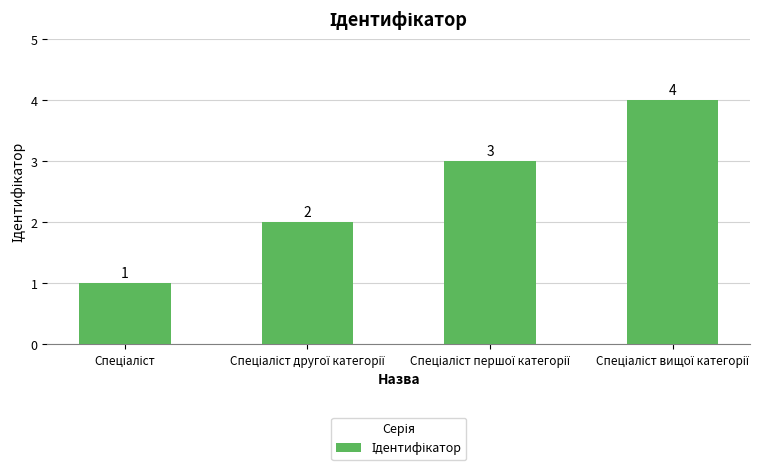

Does the chart contain any negative values?

No